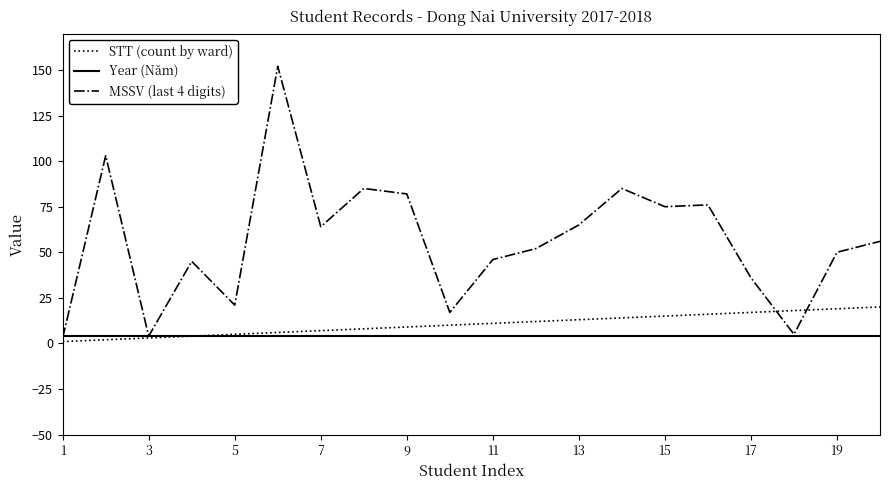

Rank the series by their maximum value, from highest to lowest.

MSSV (last 4 digits), STT (count by ward), Year (Năm)